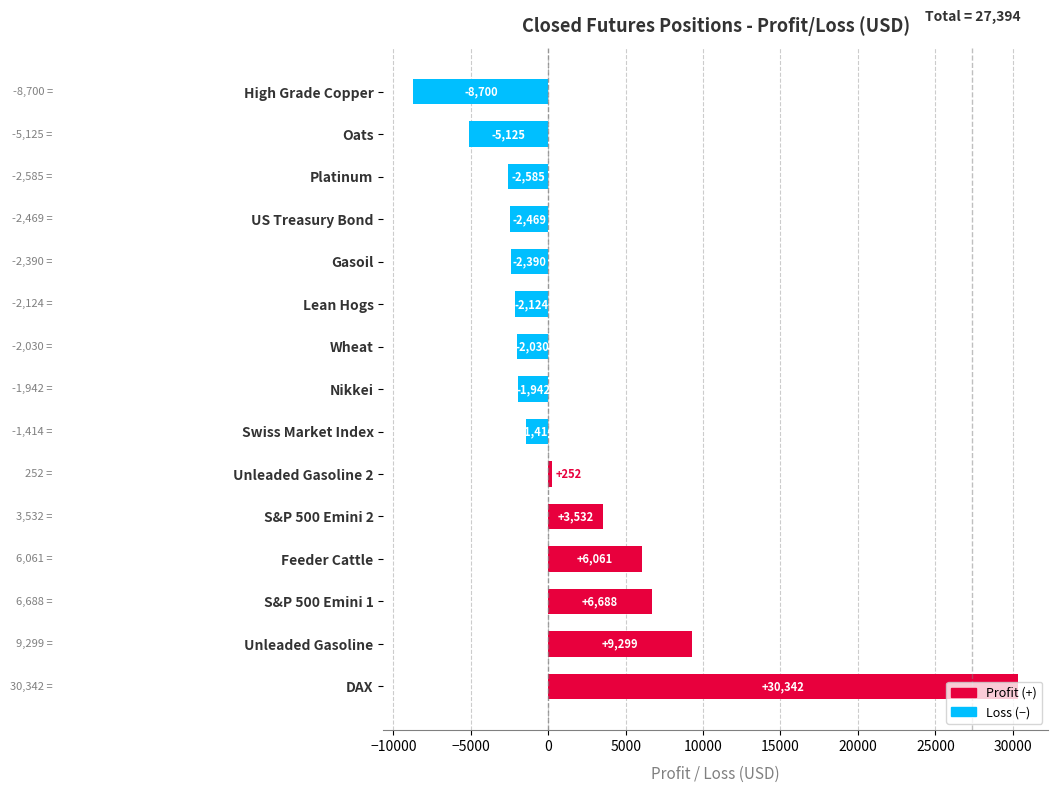

What is the smallest value displayed?

-8700.0